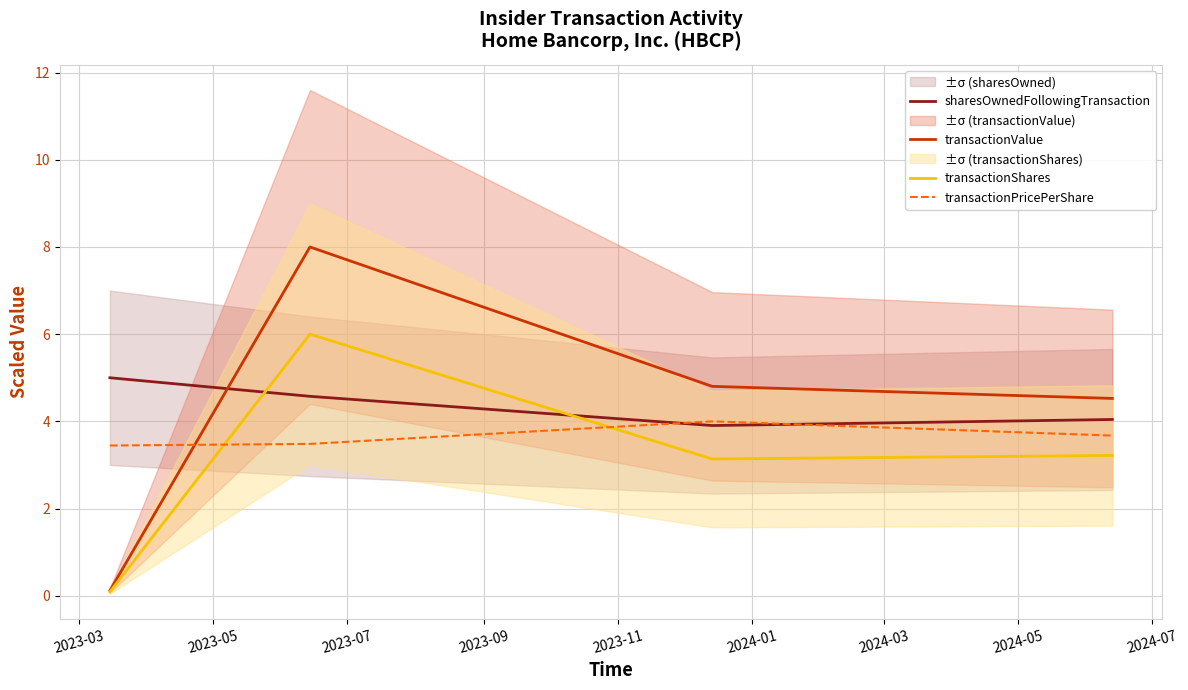

How many lines are shown in the chart?

4